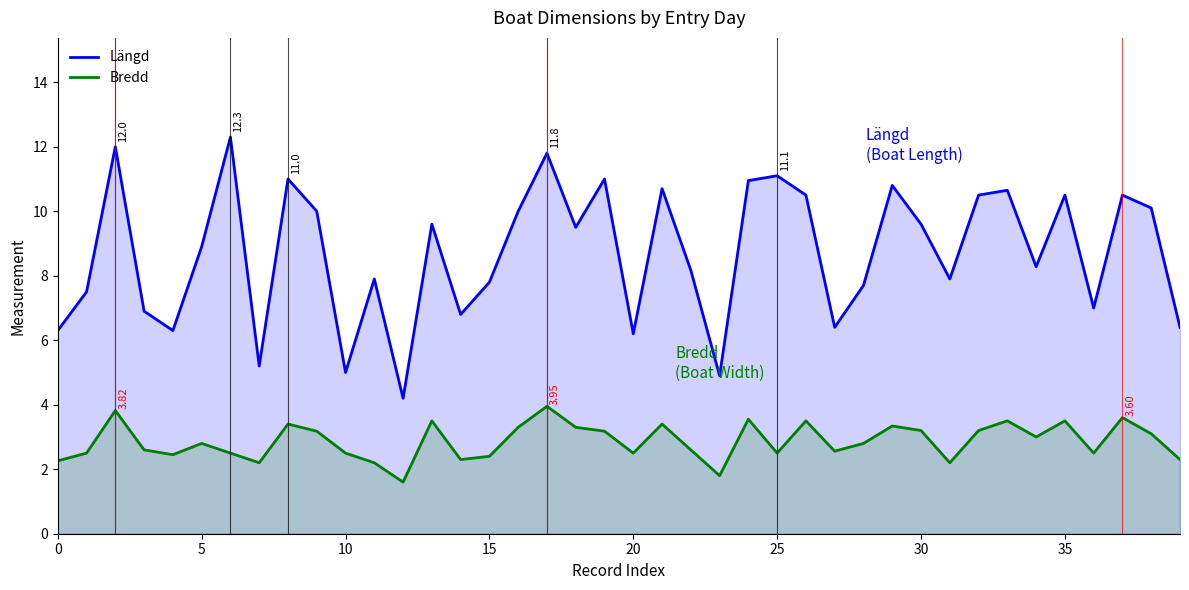

In Längd, how many points are higher than both neighbors (excluding endpoints)?

13